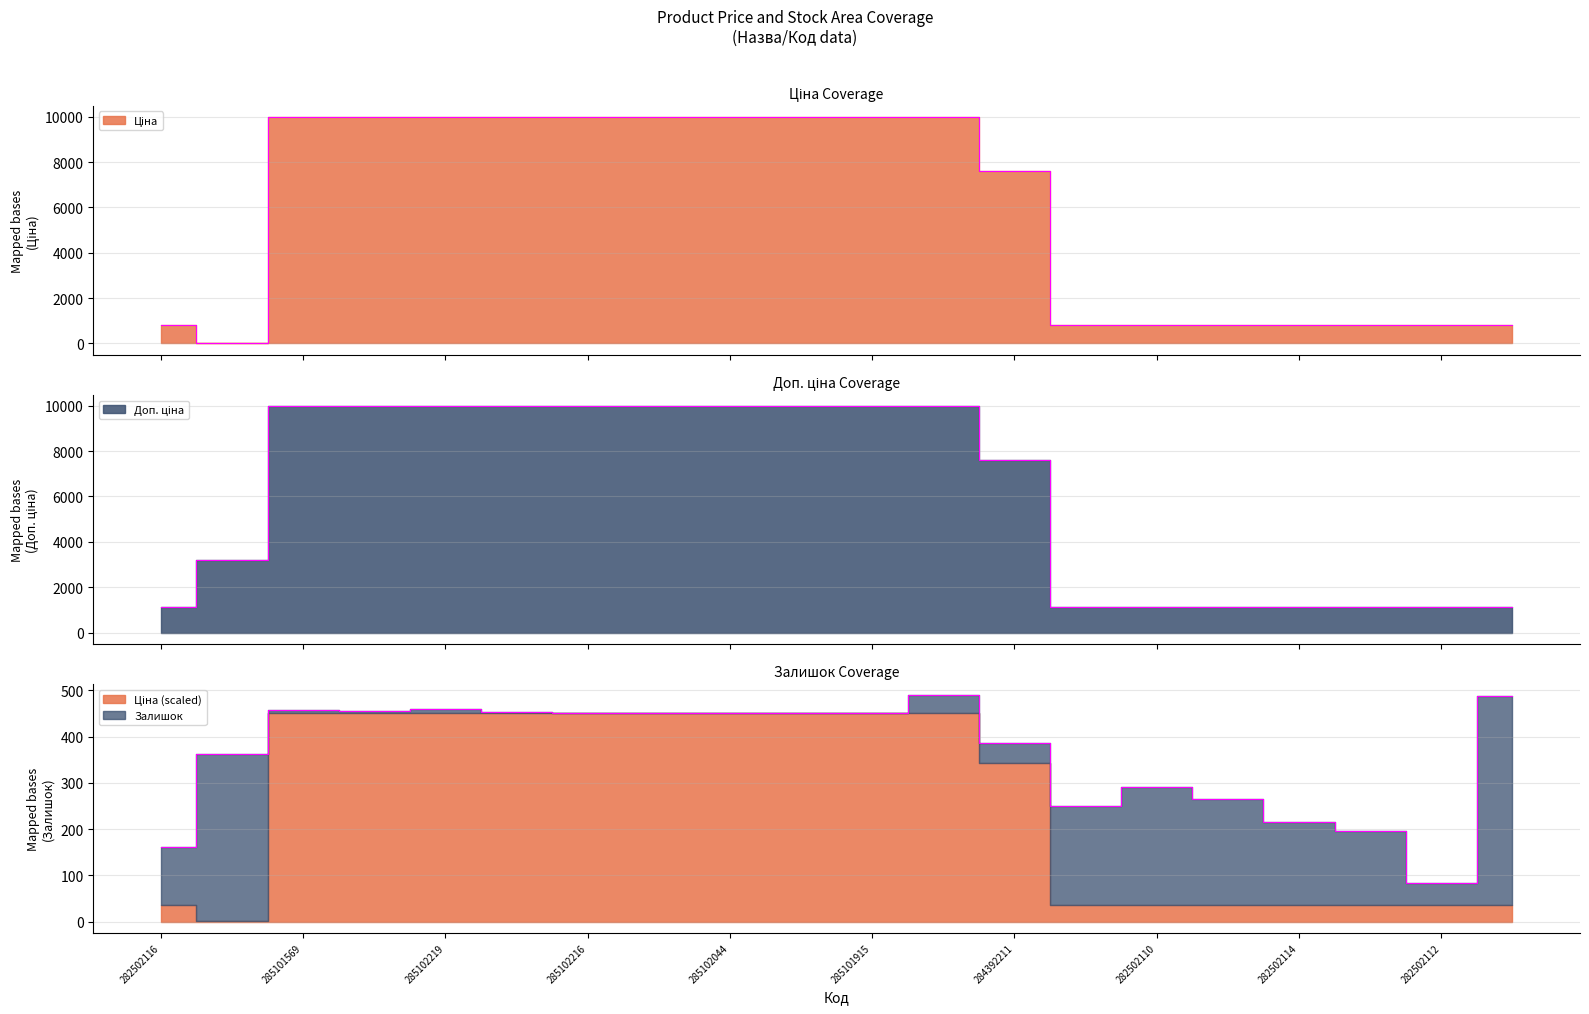

Rank the series at 284392211 from highest to lowest value.

Ціна, Доп. ціна